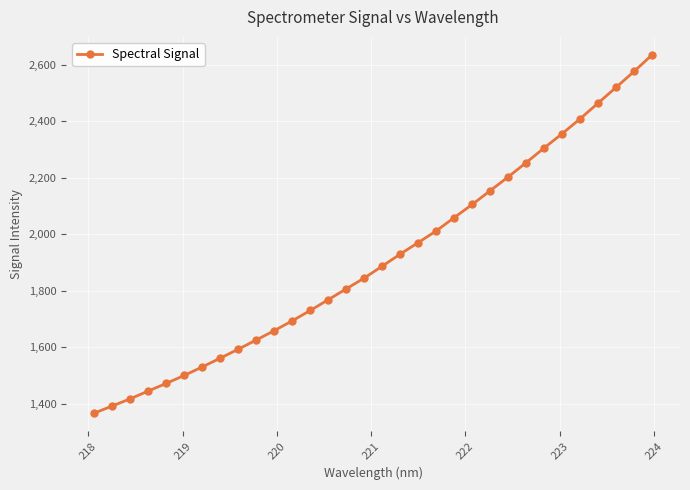

Reading left to right, what are all the values shown in this chart?

1366.3	1391.7	1417.1	1444.7	1471.6	1499.9	1529.8	1561.2	1592.7	1625.4	1658.4	1693.2	1729.9	1768.0	1806.4	1844.6	1886.8	1929.5	1970.2	2011.4	2058.7	2105.1	2153.8	2202.6	2253.3	2305.0	2355.6	2408.2	2464.0	2519.6	2575.7	2634.5